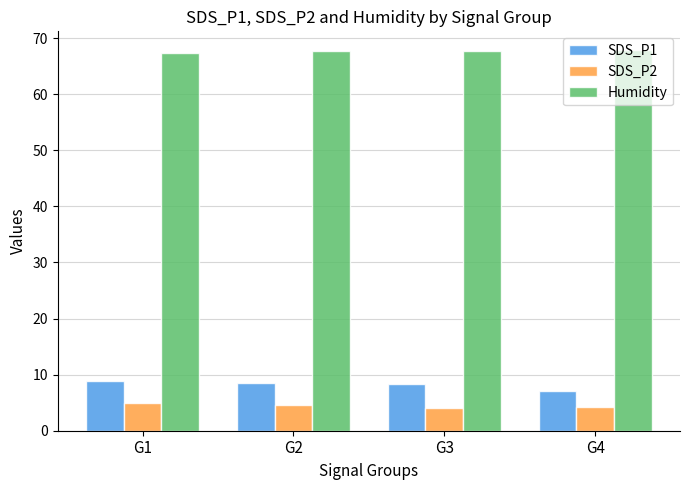

What is the maximum value for Humidity?

67.8